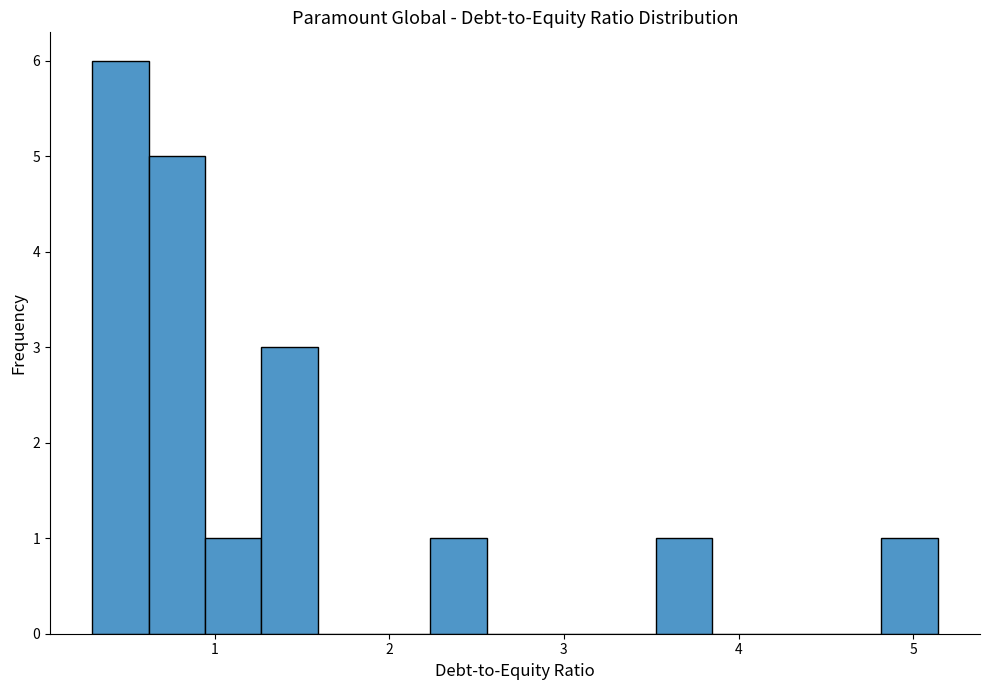

Read against the x-axis, roughly where is the centre of the tallest bar?

0.5